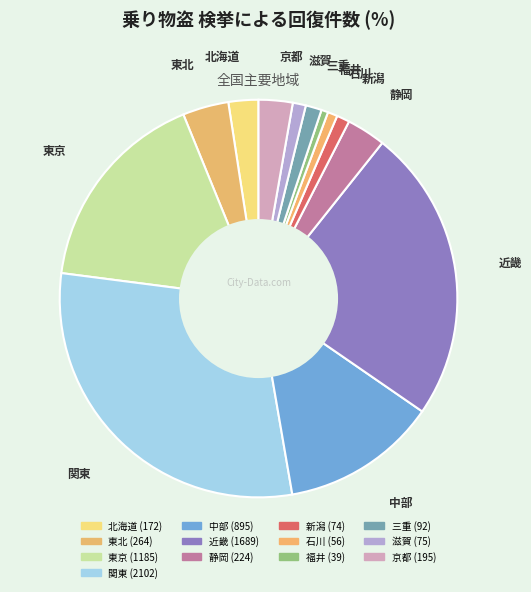

Which category has the smallest portion of the pie?

福井